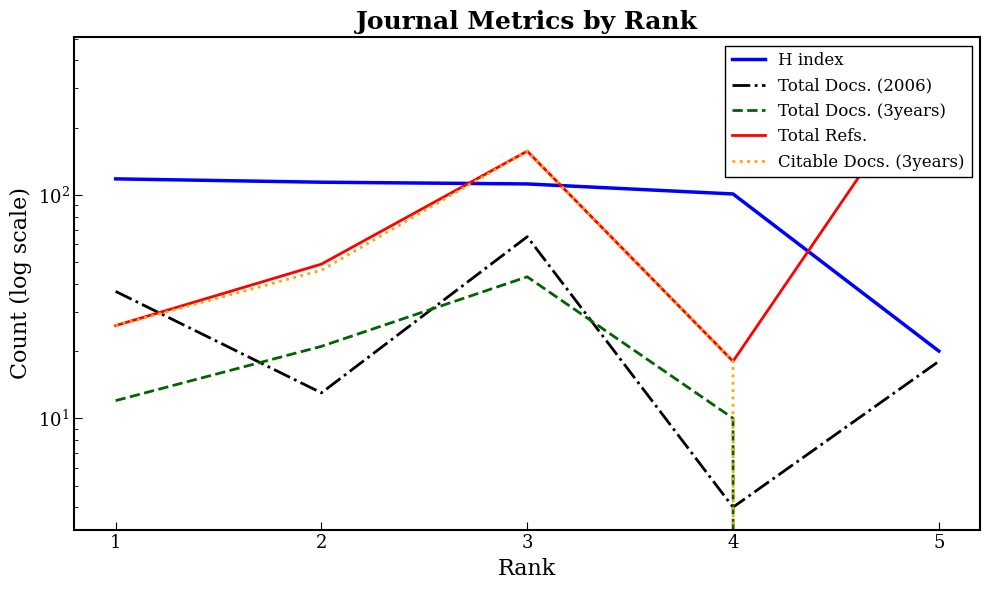

What is the difference between the highest and lowest values at 4?

97